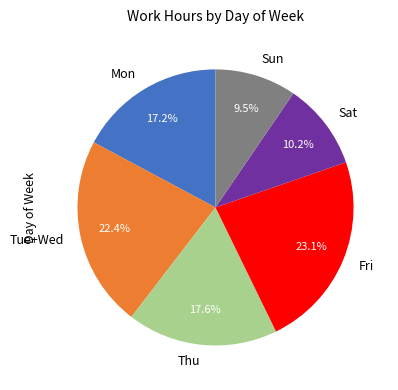

The Thu slice represents 6% of the pie. True or false?

False